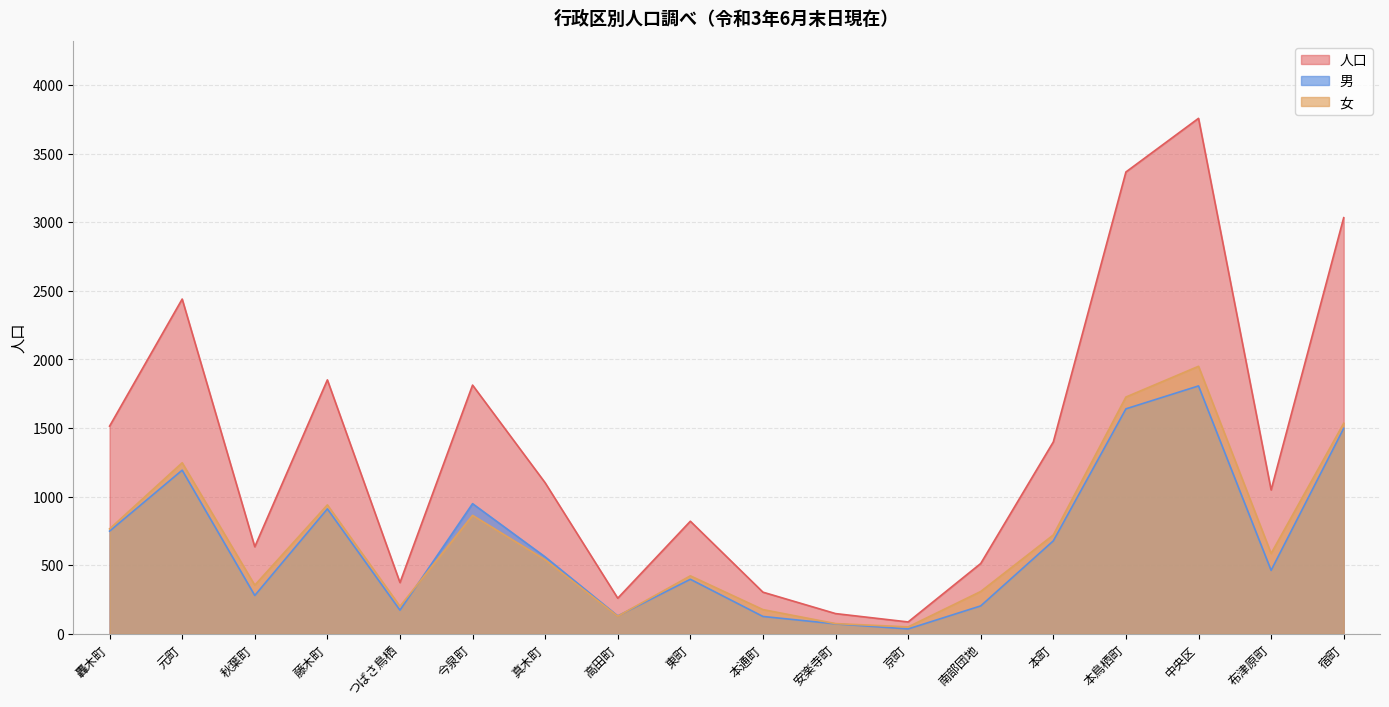

How many lines are shown in the chart?

3